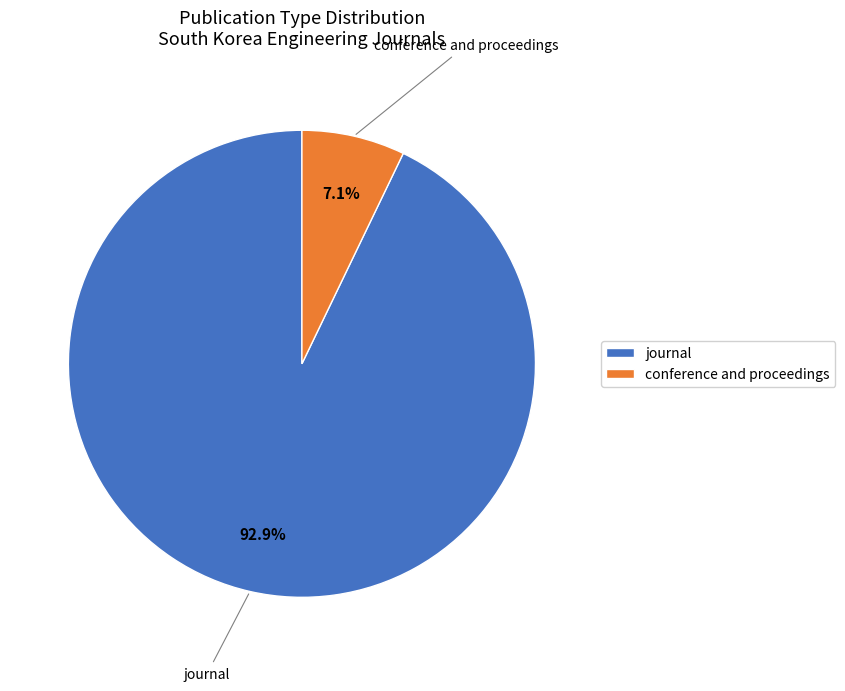

To the nearest percent, what portion does conference and proceedings represent?

7%